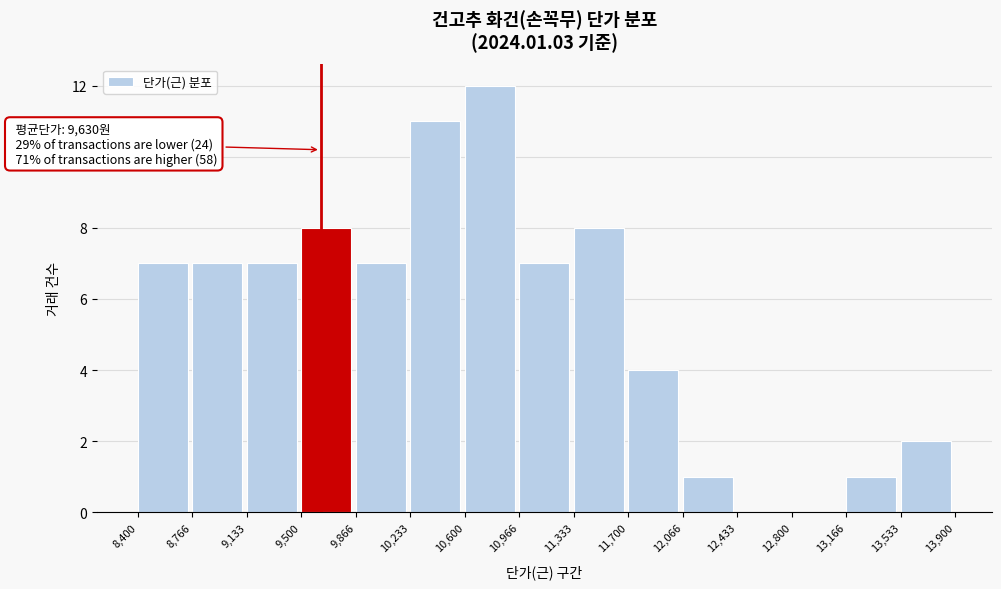

Which range on the x-axis has the tallest bar?

10,600 to 10,966